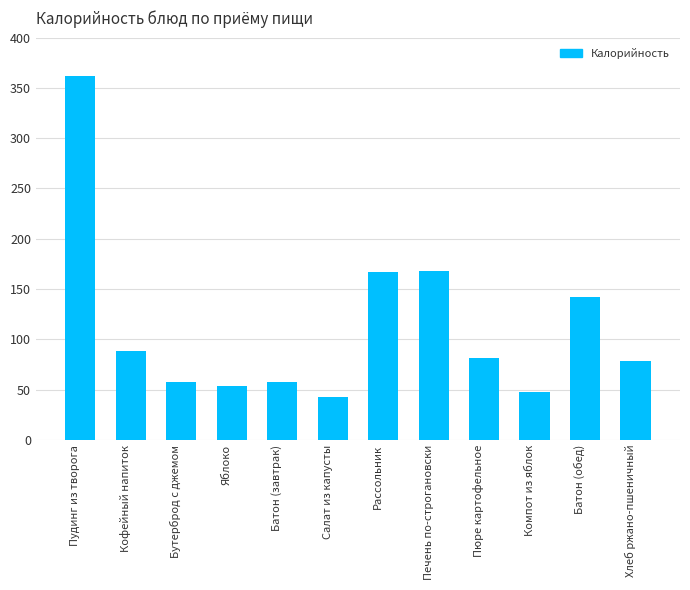

Is it true that the value at Салат из капусты is 43.0?

True